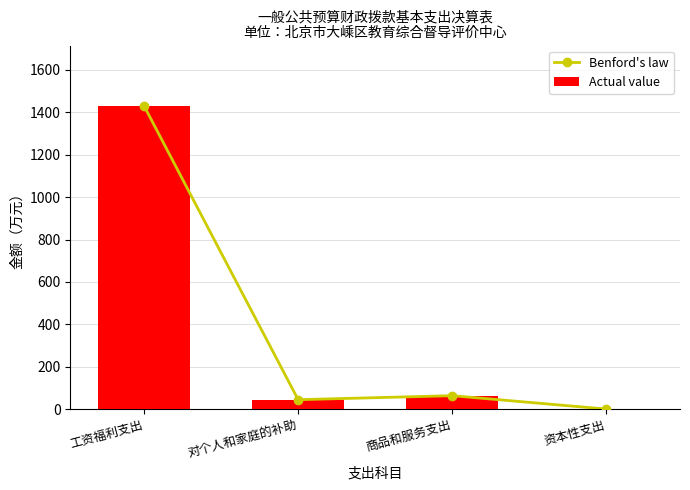

The value of Benford's law at 商品和服务支出 is 40.1. True or false?

False